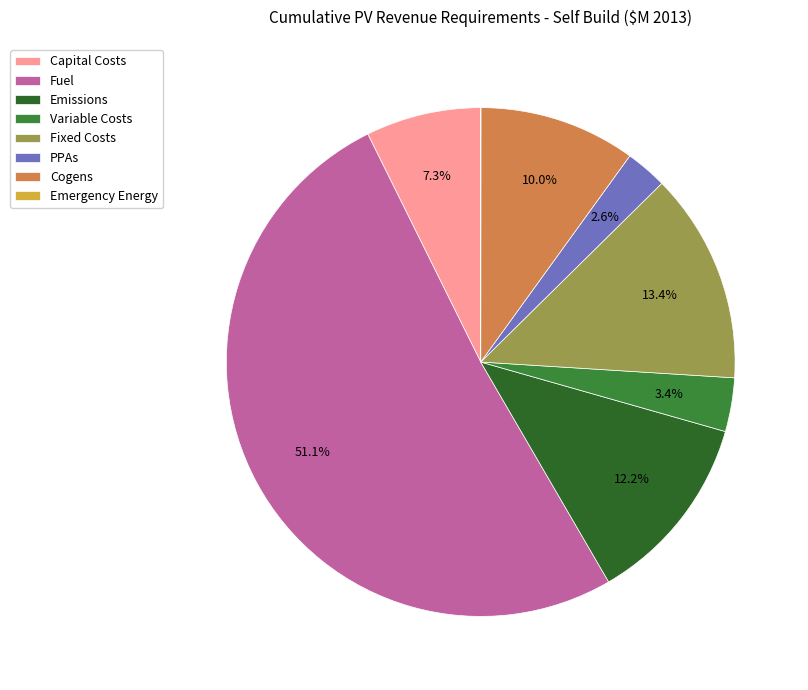

Combined, what portion of the pie is Variable Costs and Emissions?

15.6%